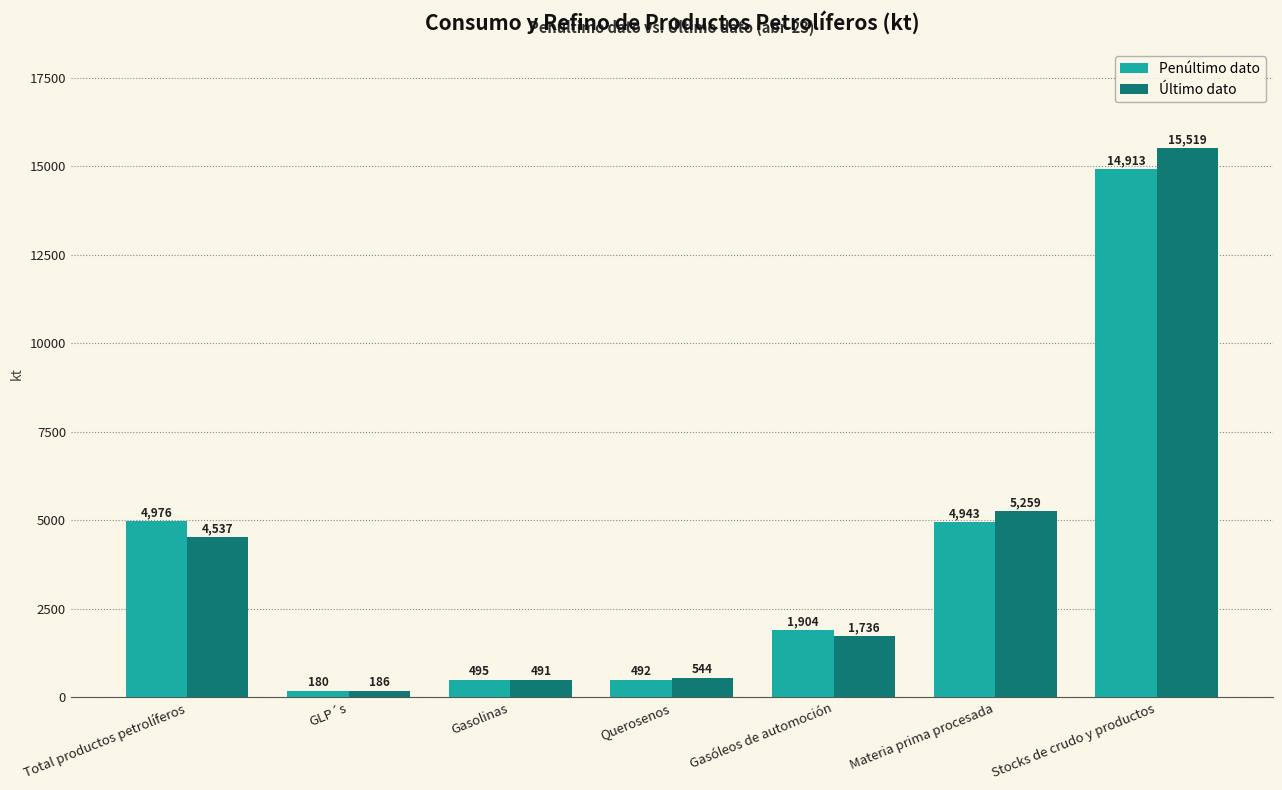

How many groups of bars are there?

7